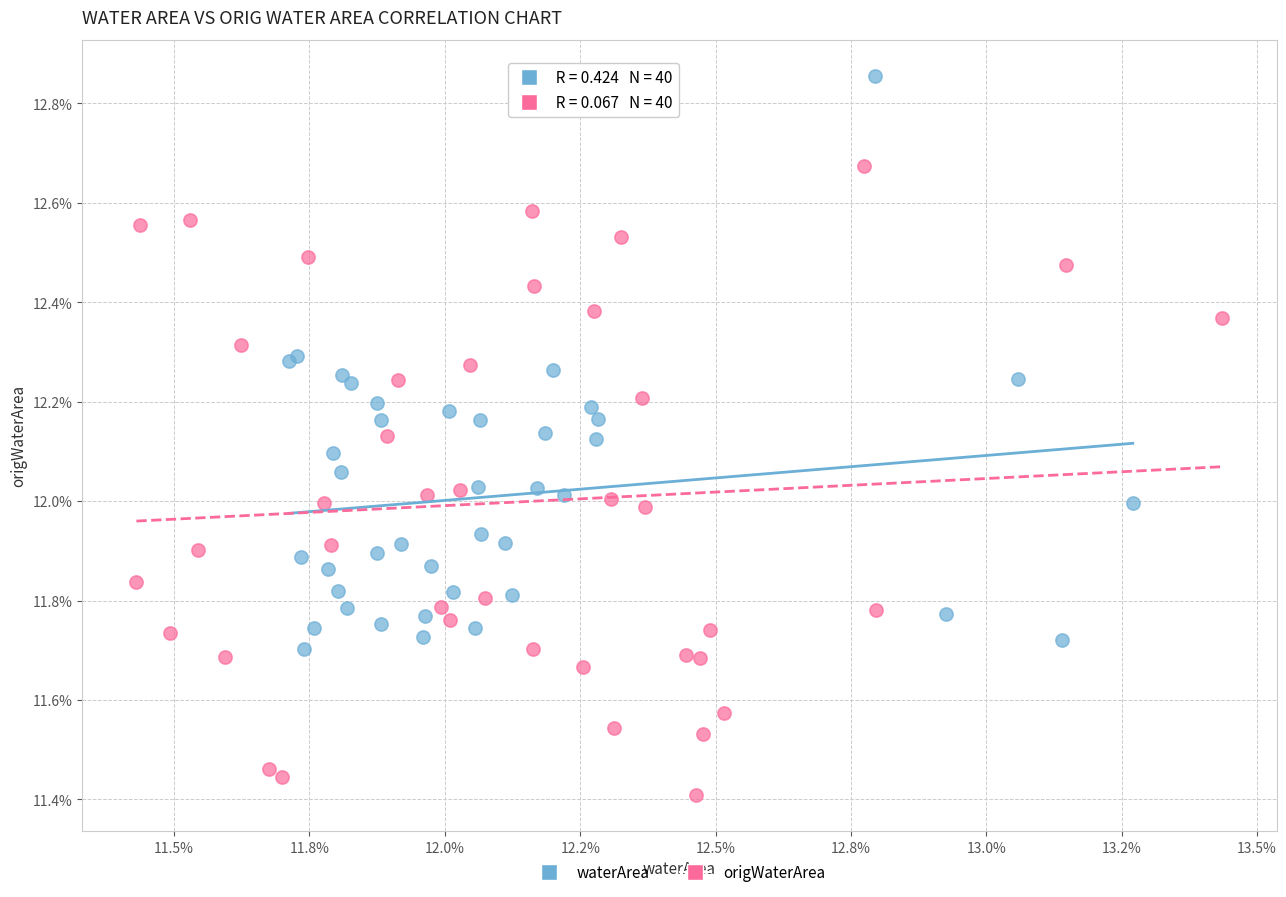

Which series has the largest Y range (max minus min)?

origWaterArea